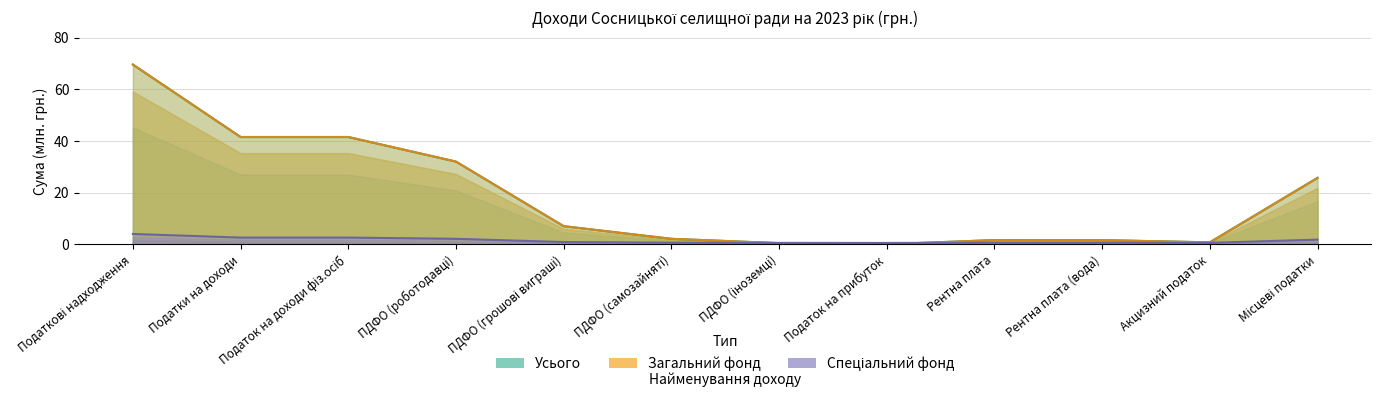

Which series has the largest total across all categories?

Усього